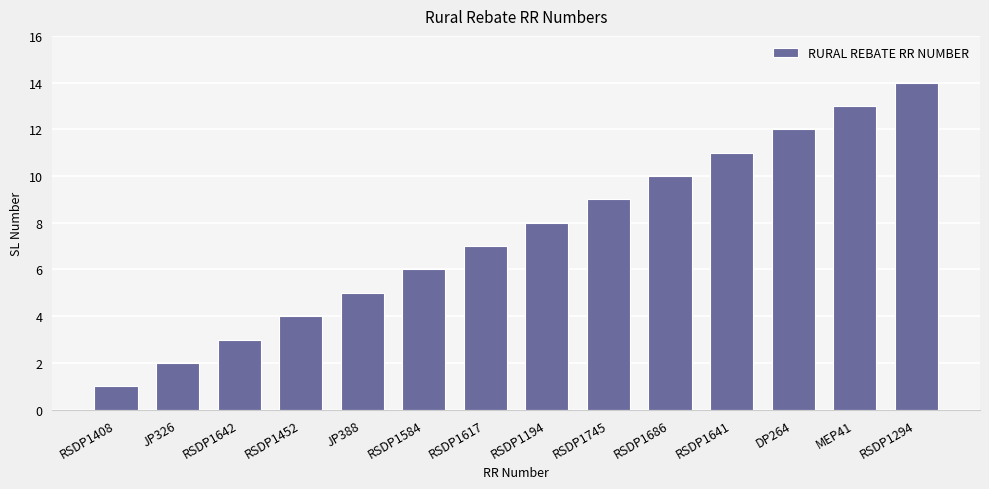

What is the change in value from RSDP1642 to RSDP1452?

+1